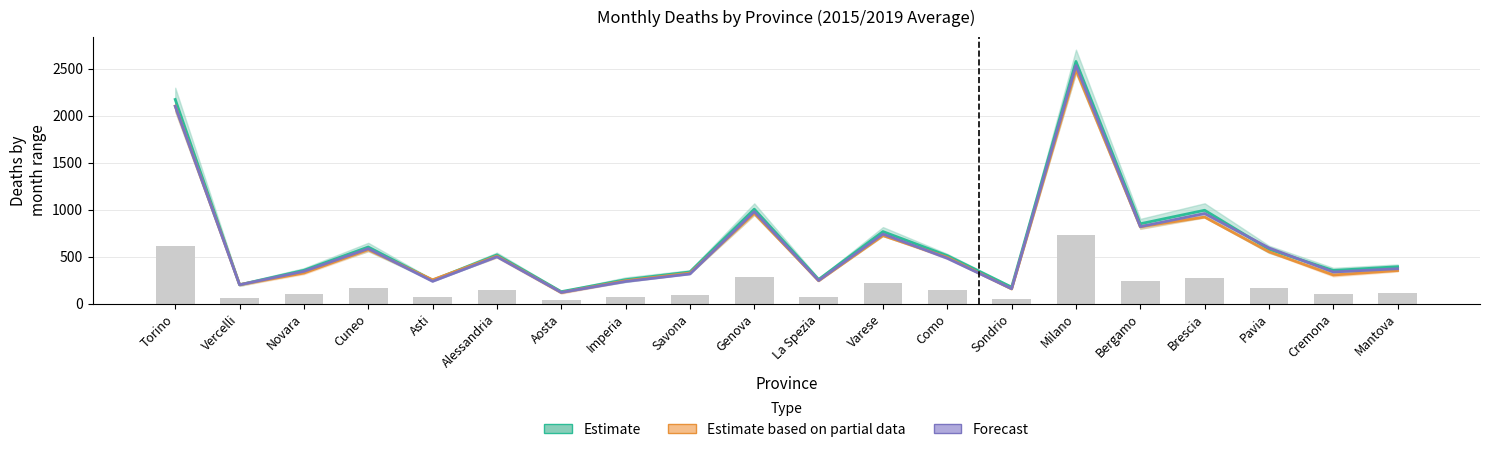

Which series changed the most between Aosta and Cremona?

Estimate